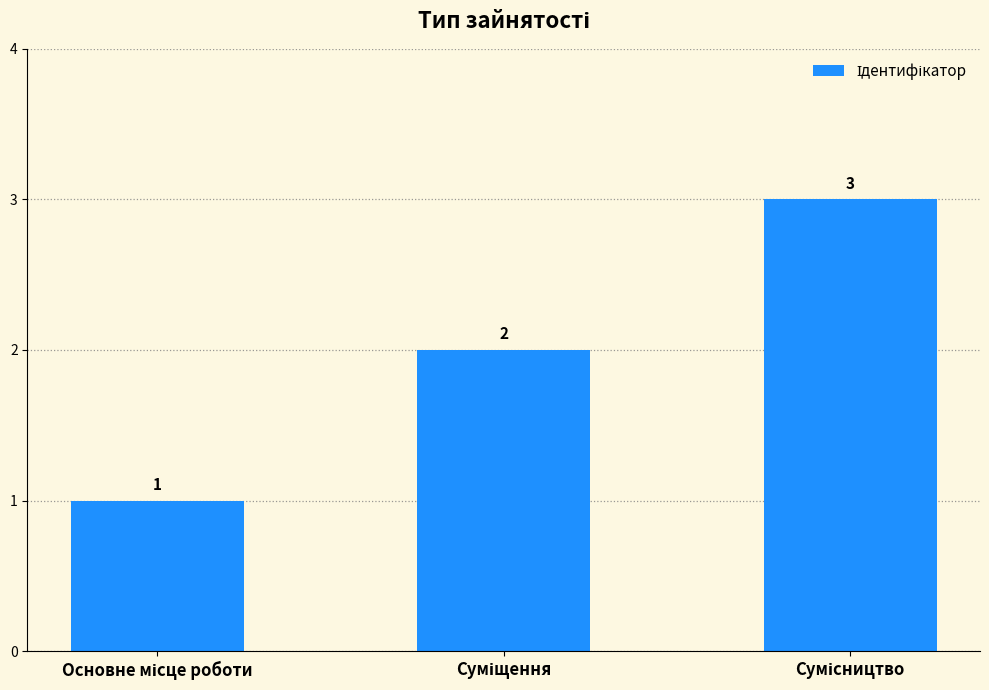

How many bars are there in total?

3